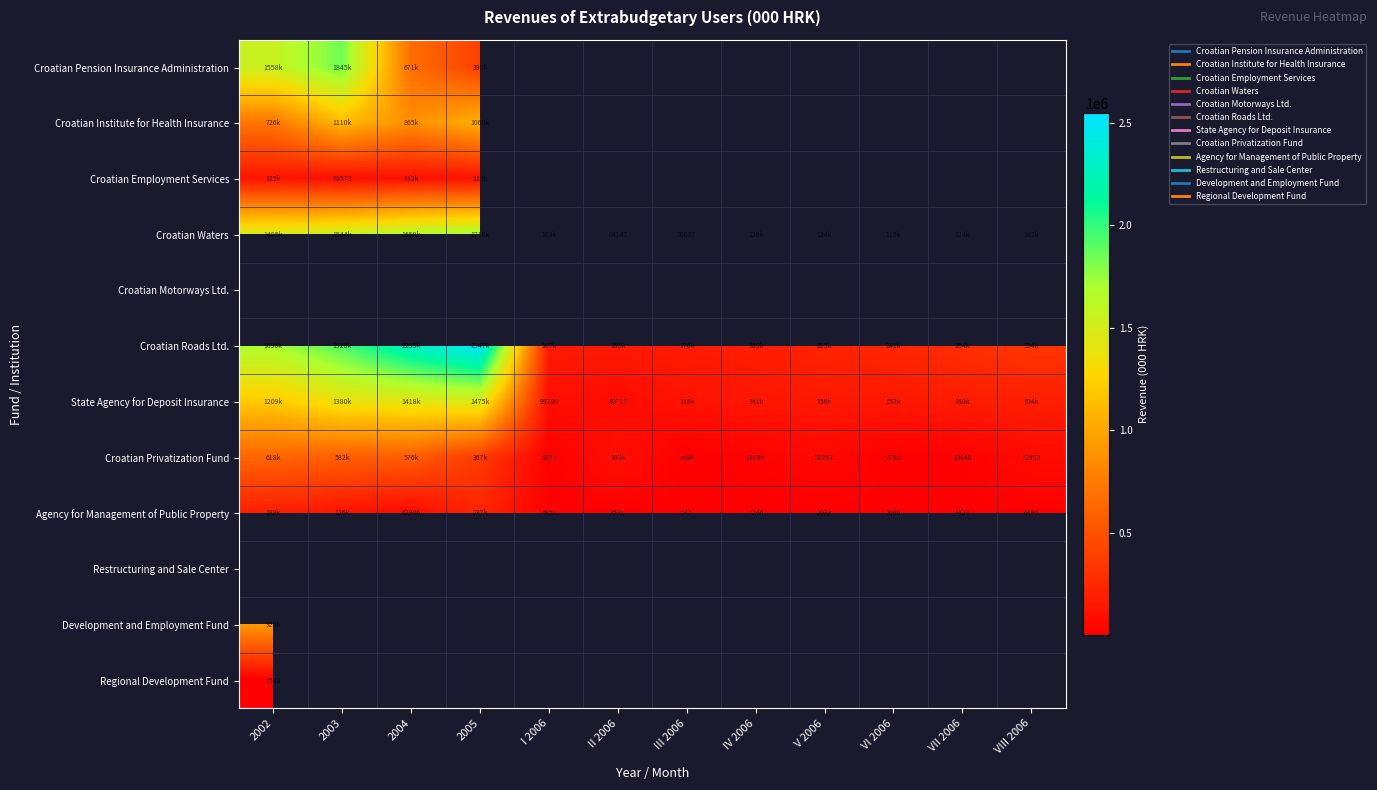

What is the difference between the Croatian Privatization Fund values at VIII 2006 and III 2006?

71207.0